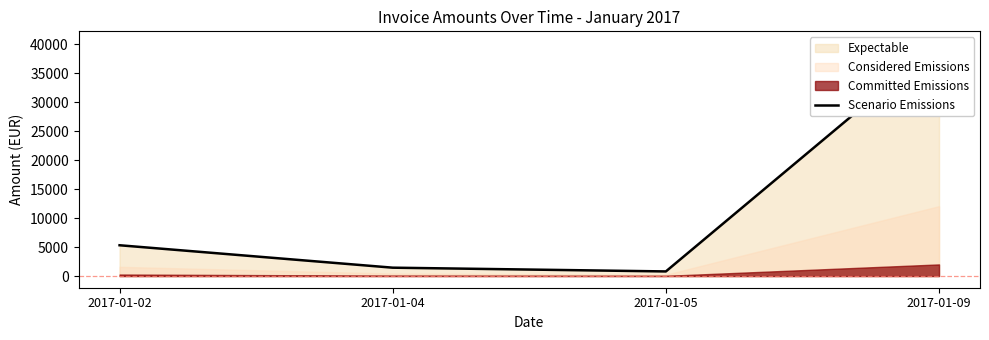

What is the change in value from 2017-01-02 to 2017-01-09?

+34876.5